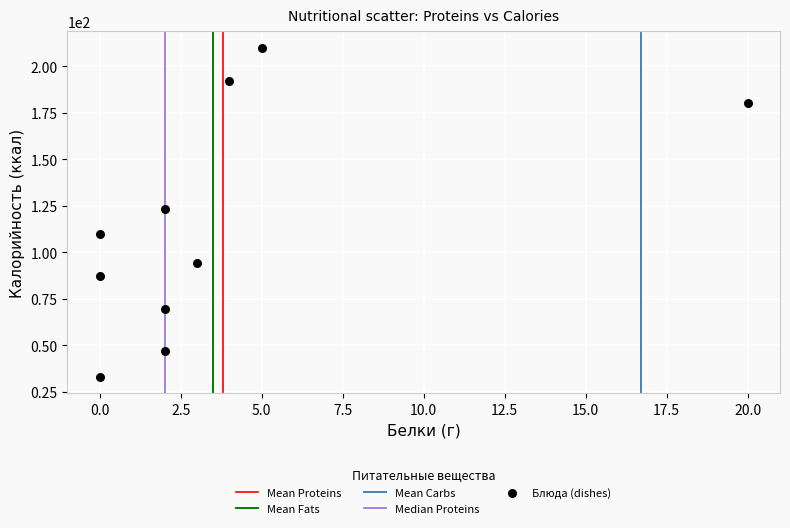

What is the average Y value?

114.6